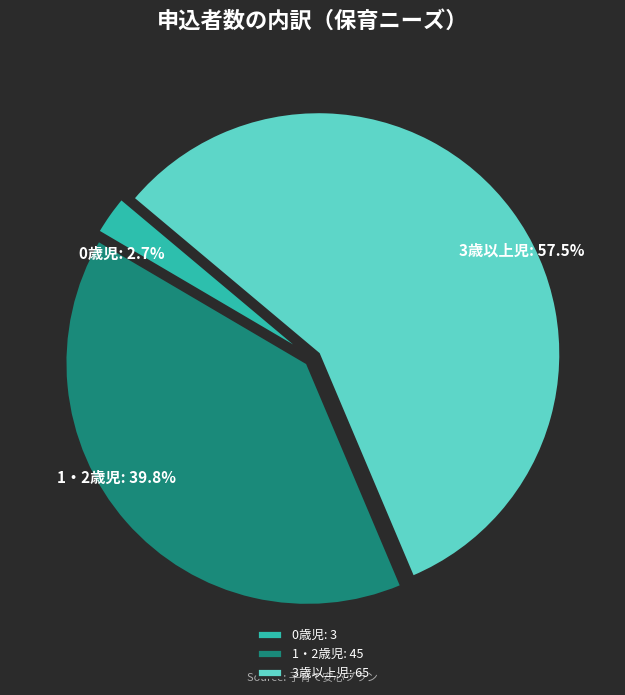

Is 3歳以上児 the majority of the pie?

Yes